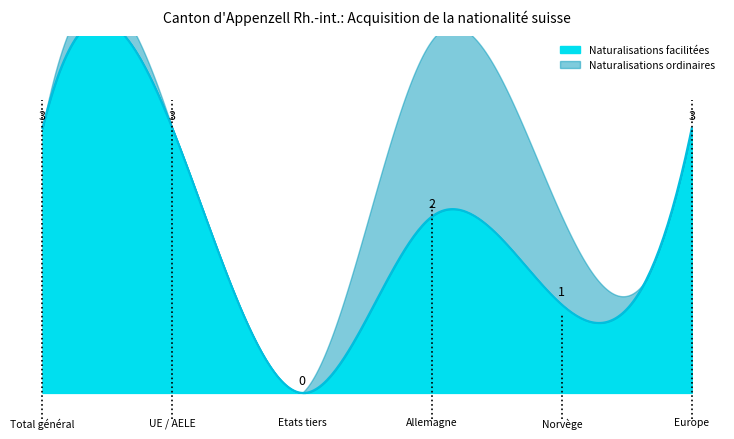

How many interior local valleys does the Naturalisations facilitées series have?

2